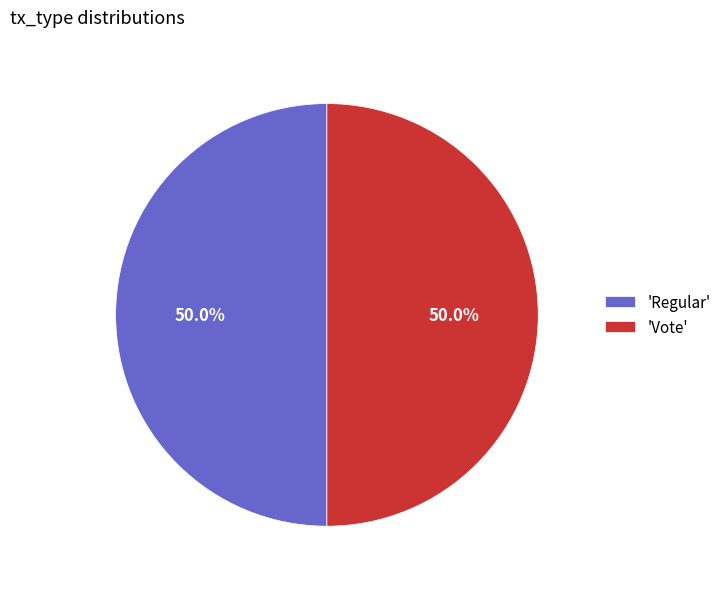

What portion of the pie excludes 'Vote'?

50.0%